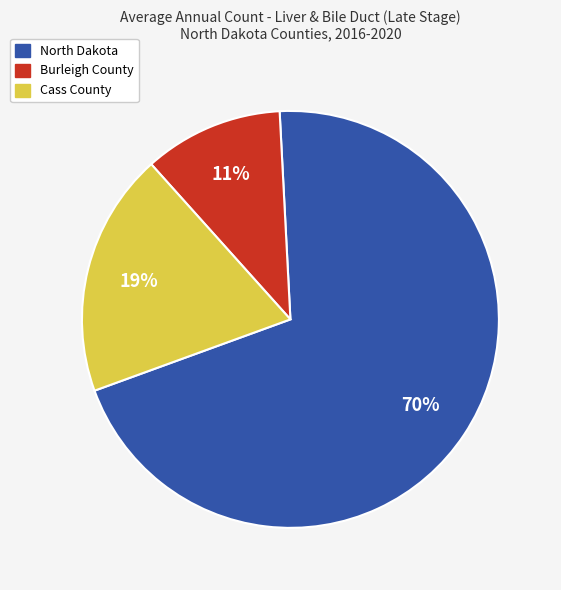

The North Dakota slice represents 57% of the pie. True or false?

False